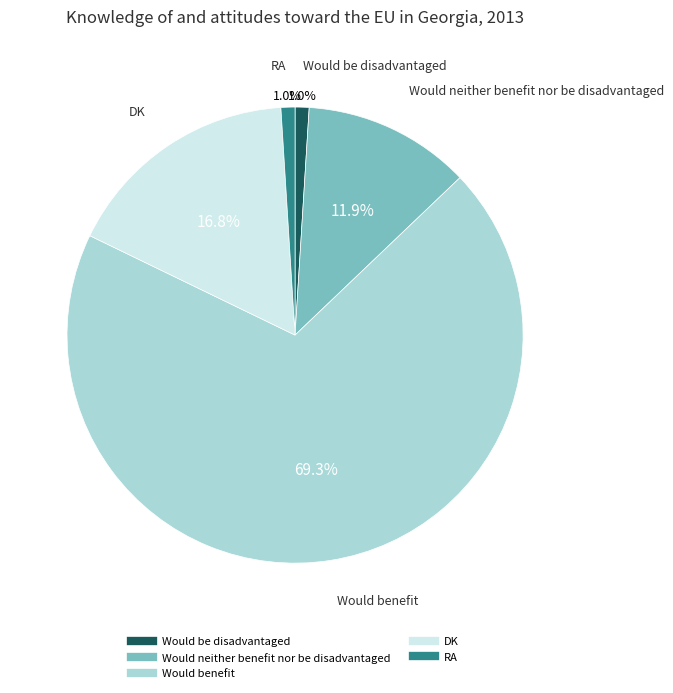

To the nearest percent, what is the average slice percentage?

20%